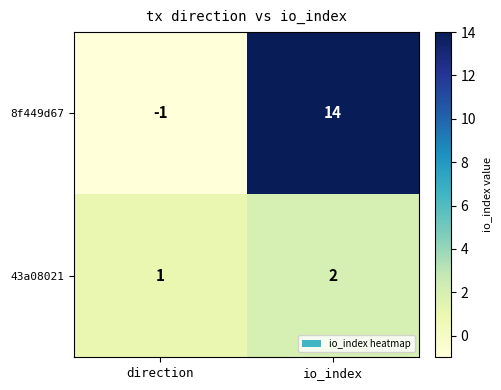

Which series has the largest range (max minus min)?

8f449d67